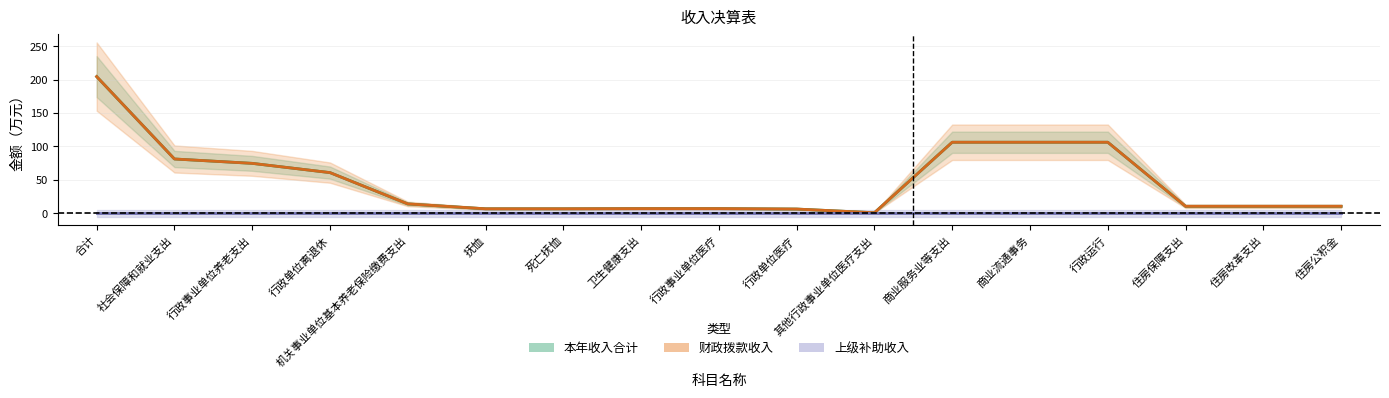

Is it true that 本年收入合计 equals 15.2 at 住房保障支出?

False